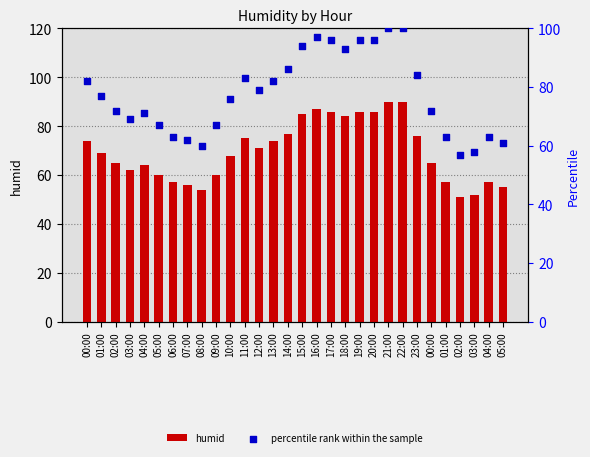

Which series has the largest total across all categories?

percentile rank within the sample